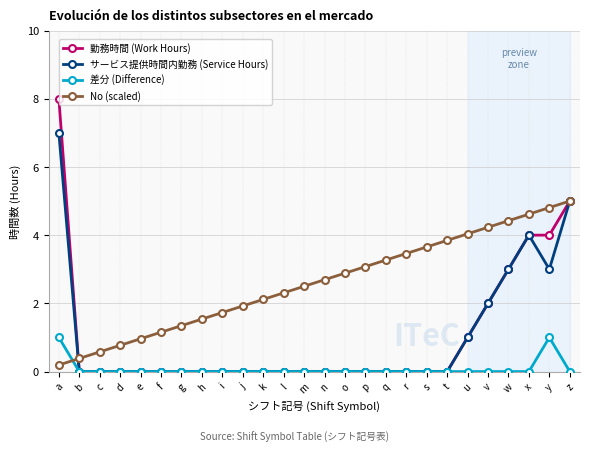

Does the chart have visible grid lines?

Yes